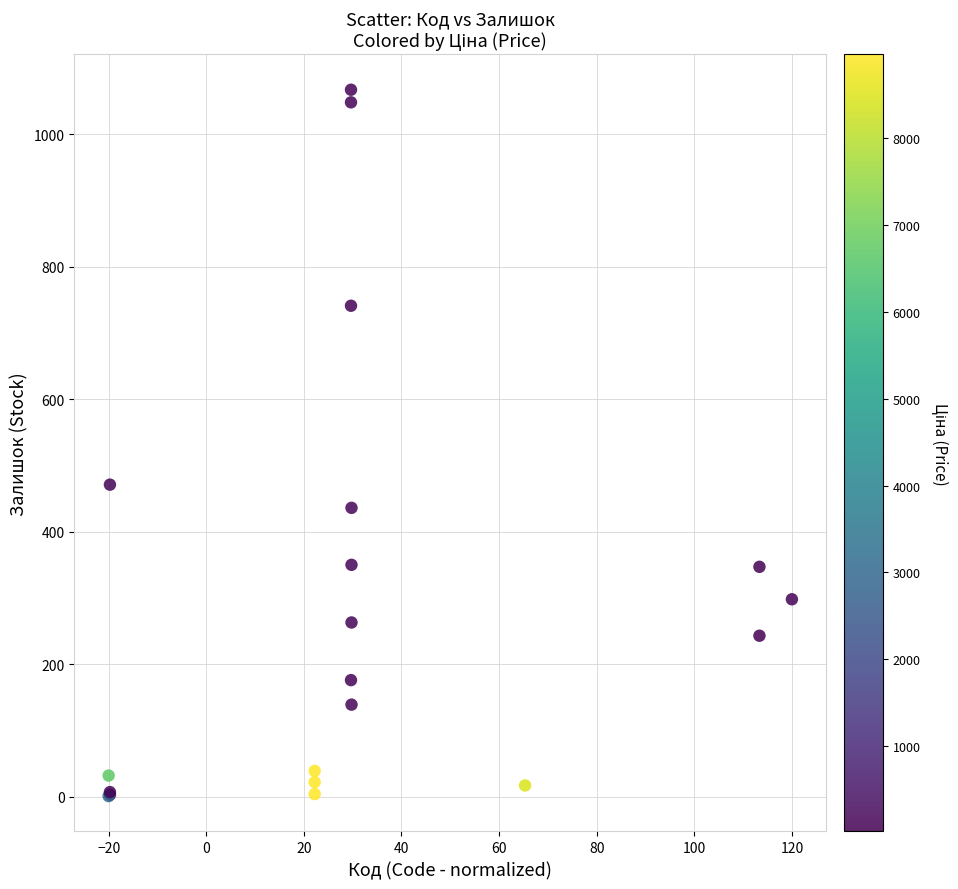

What Y value in the scatter plot is closest to 534?

471